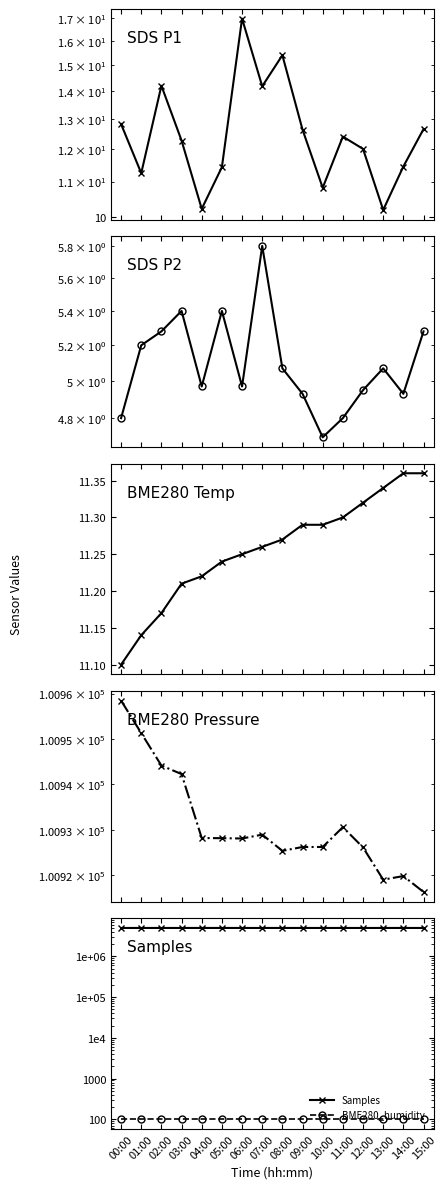

Reading left to right, list all the values displayed in this chart.

SDS_P1: 12.8	11.2	14.2	12.3	10.2	11.4	17.0	14.2	15.4	12.6	10.8	12.4	12.0	10.2	11.4	12.7
SDS_P2: 4.8	5.2	5.3	5.4	5.0	5.4	5.0	5.8	5.1	4.9	4.7	4.8	5.0	5.1	4.9	5.3
BME280_temperature: 11.1	11.1	11.2	11.2	11.2	11.2	11.2	11.3	11.3	11.3	11.3	11.3	11.3	11.3	11.4	11.4
BME280_pressure: 100958.4	100951.3	100944.1	100942.2	100928.2	100928.1	100928.1	100928.9	100925.3	100926.2	100926.2	100930.6	100926.1	100919.0	100919.8	100916.3
Samples: 4973961.0	4973079.0	4974346.0	4974239.0	4977076.0	4976575.0	4972065.0	4972968.0	4974094.0	4973074.0	4973378.0	4972488.0	4972970.0	4973110.0	4974929.0	4971911.0
BME280_humidity: 100.0	100.0	100.0	100.0	100.0	100.0	100.0	100.0	100.0	100.0	100.0	100.0	100.0	100.0	100.0	100.0